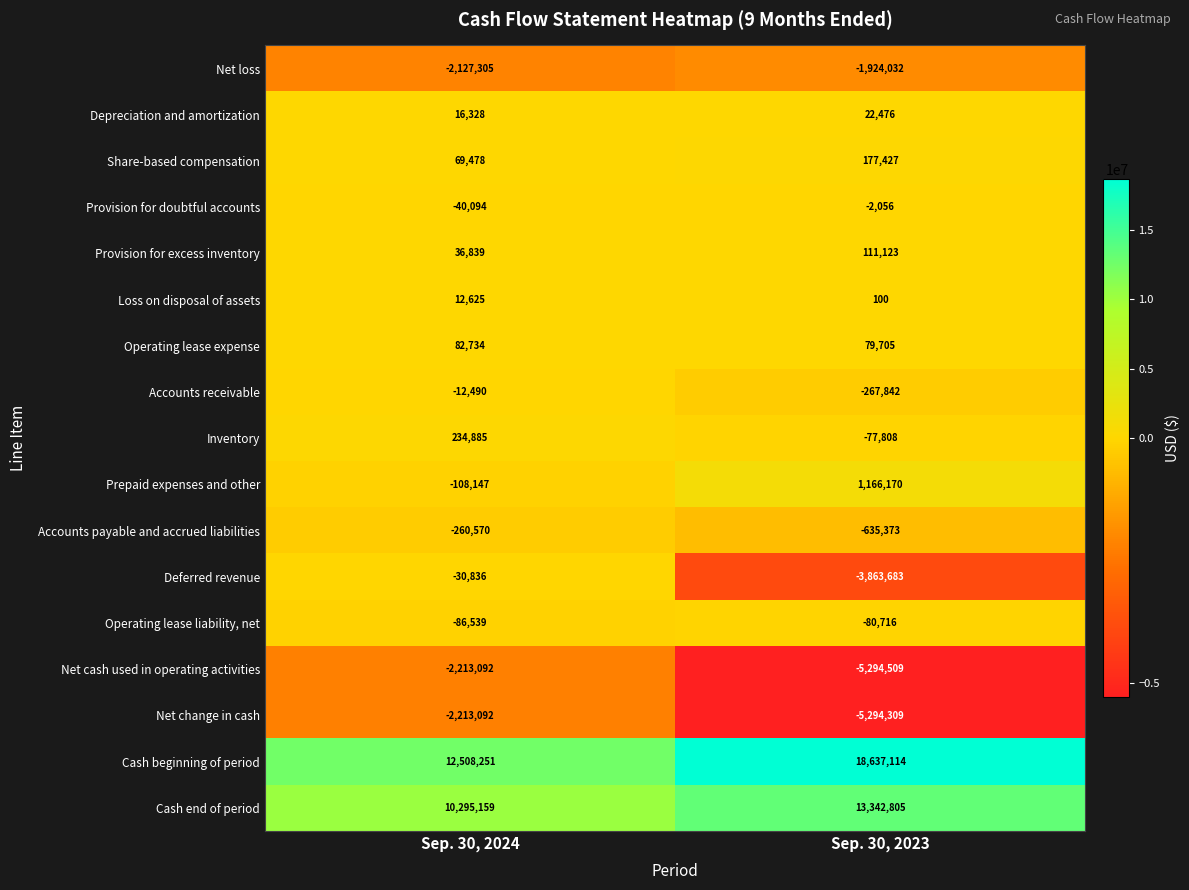

What is the total value across all series at Sep. 30, 2024?

16164134